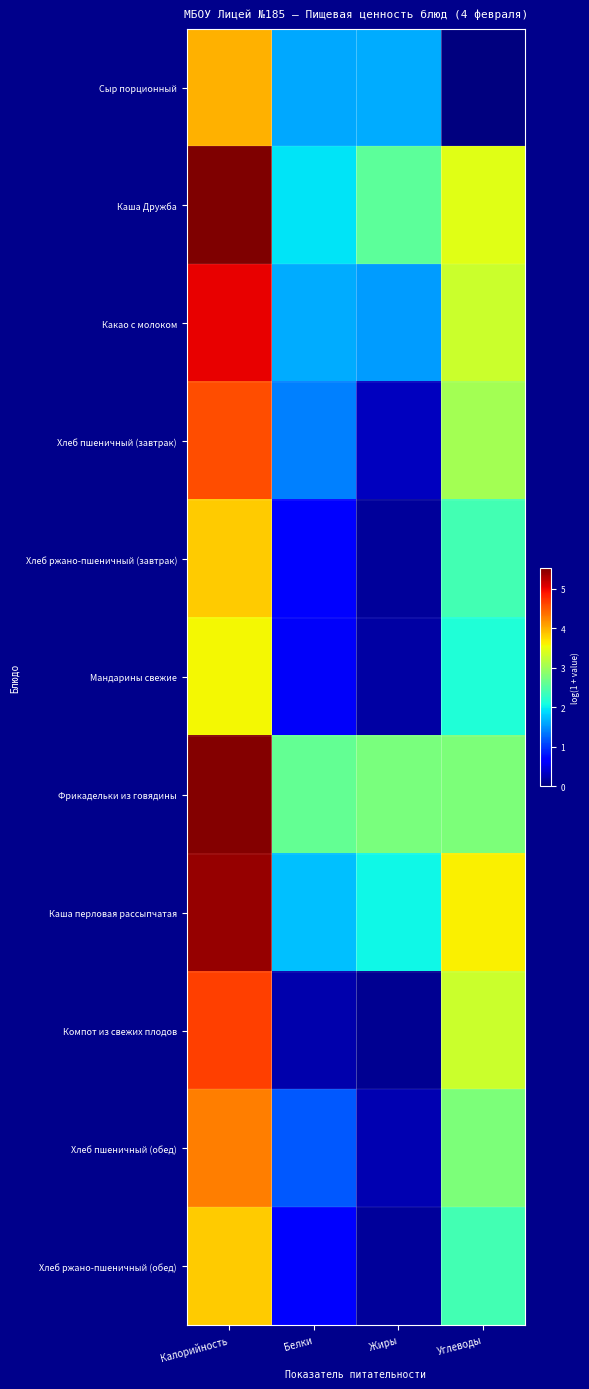

What is the spread (max minus min) of values at Белки?

2.4